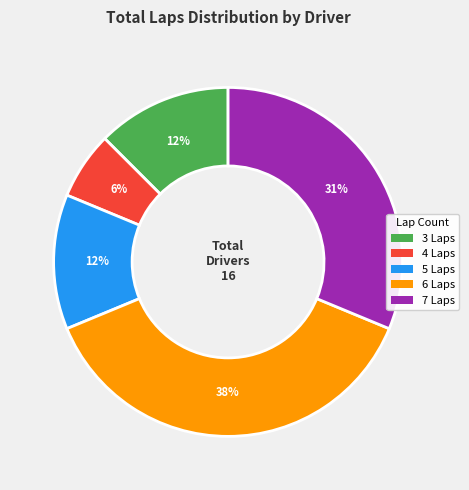

Between 3 Laps and 7 Laps, which is larger?

7 Laps